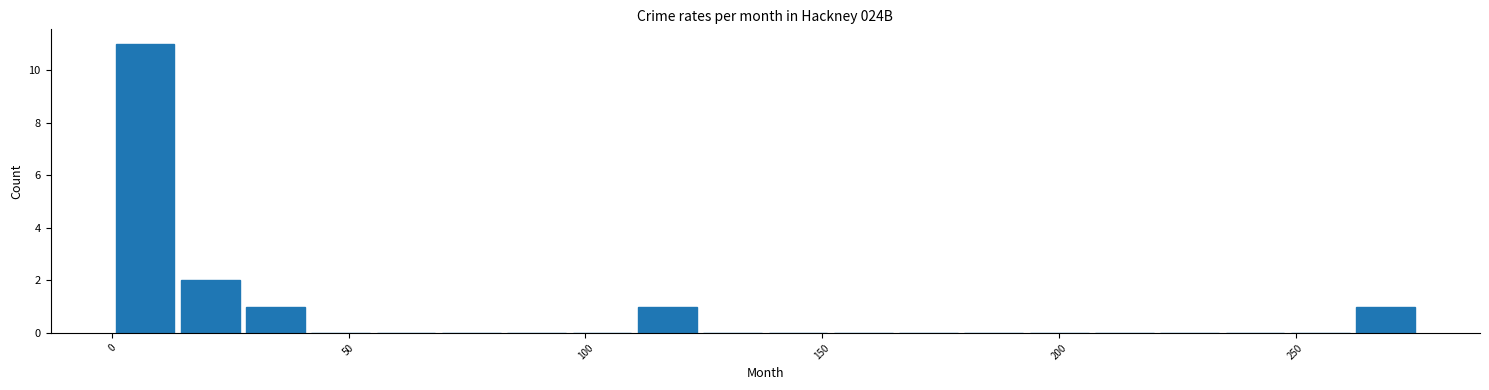

Around what value on the x-axis is the tallest bar? Give the approximate position of its centre, as read against the axis.

5